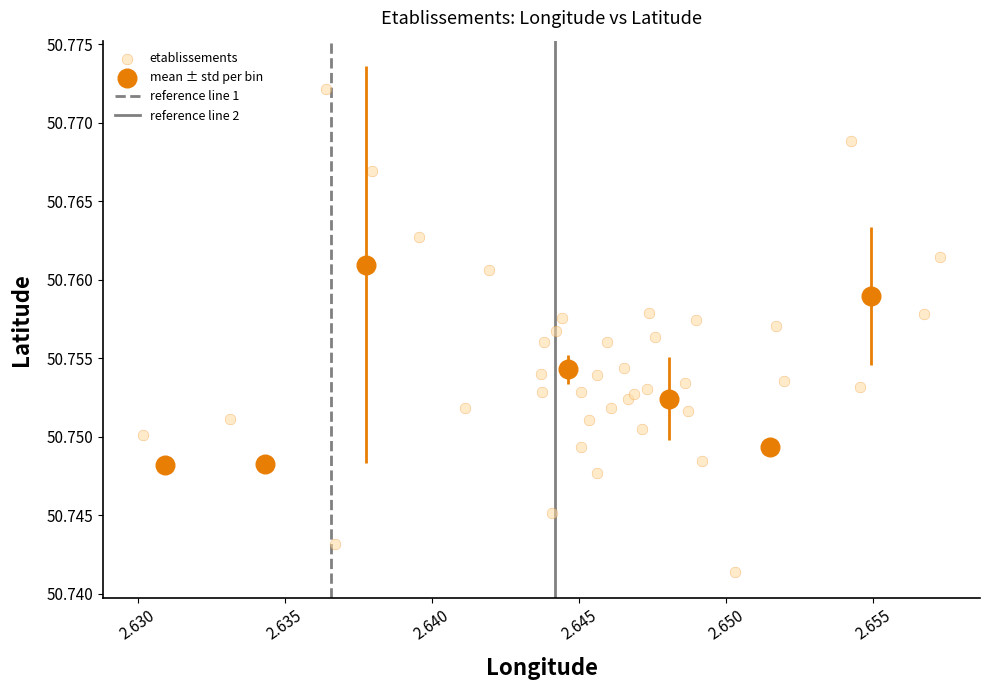

Which series contains the lowest Y value?

etablissements